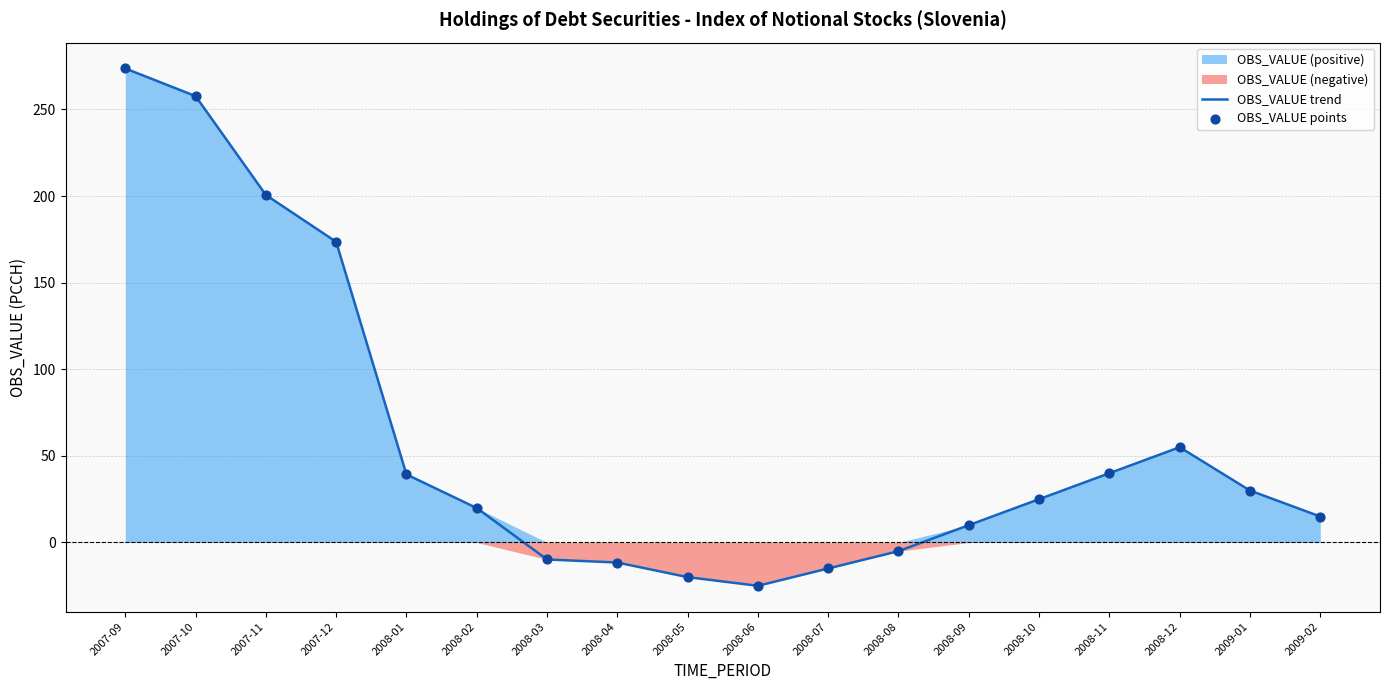

Which series reaches the minimum Y coordinate?

OBS_VALUE trend